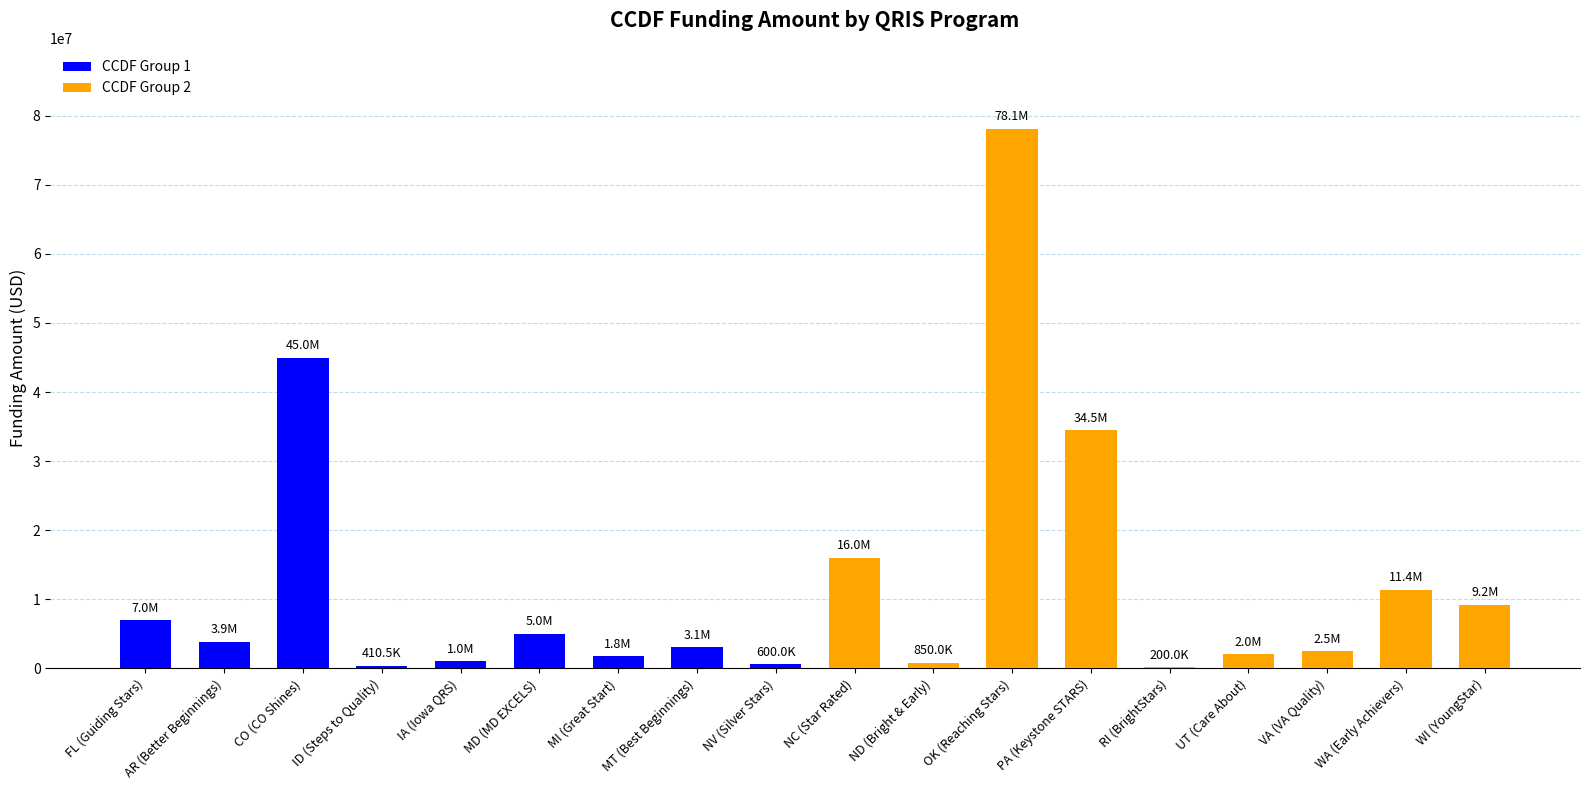

What is the greatest value displayed?

78102525.0